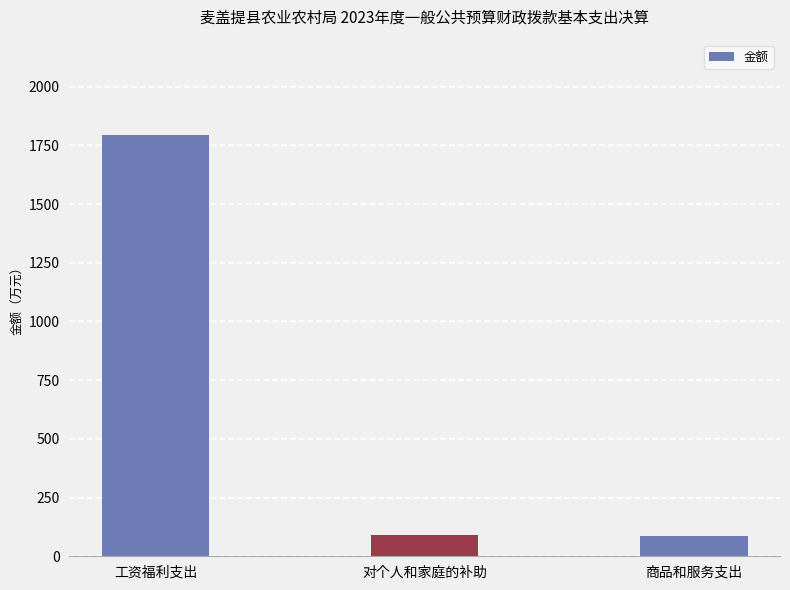

How many bars are there in total?

3